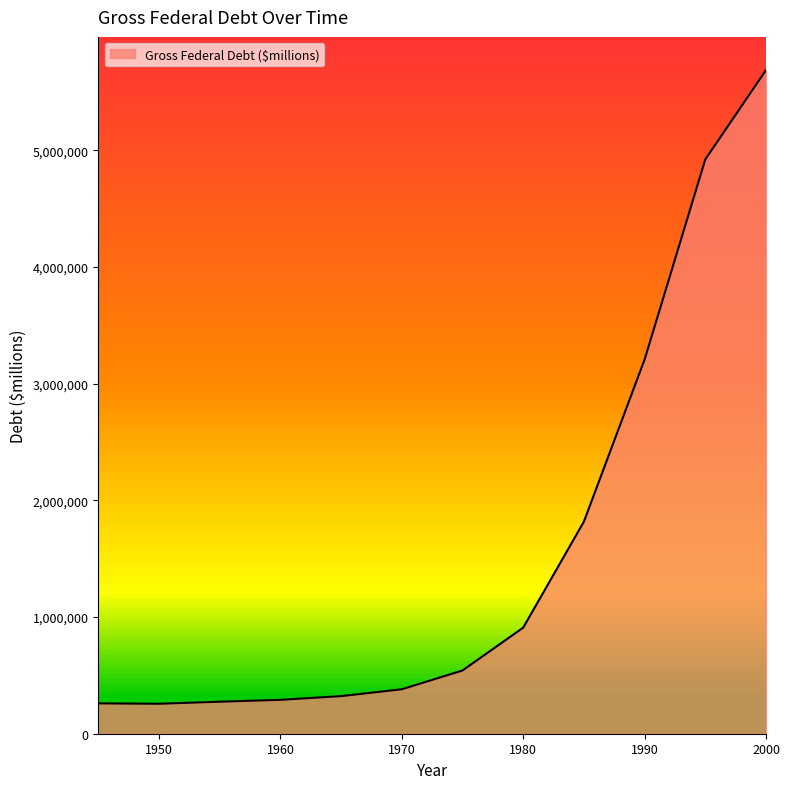

What is the minimum value shown in the chart?

256853